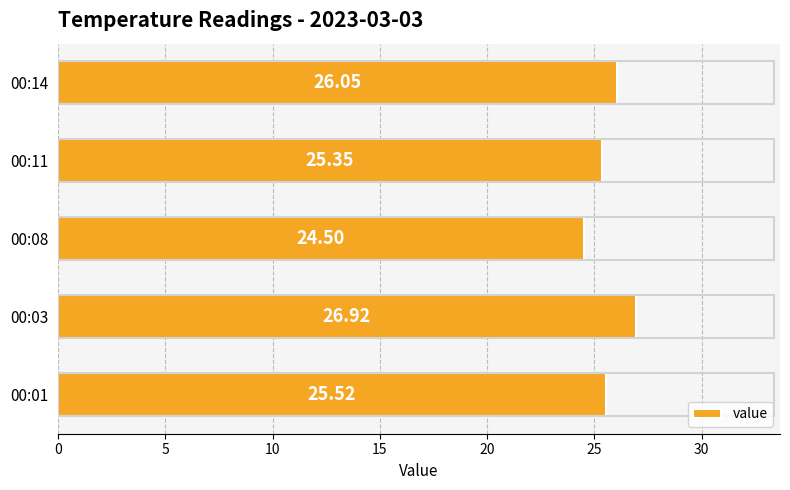

Does the chart contain stacked bars?

No